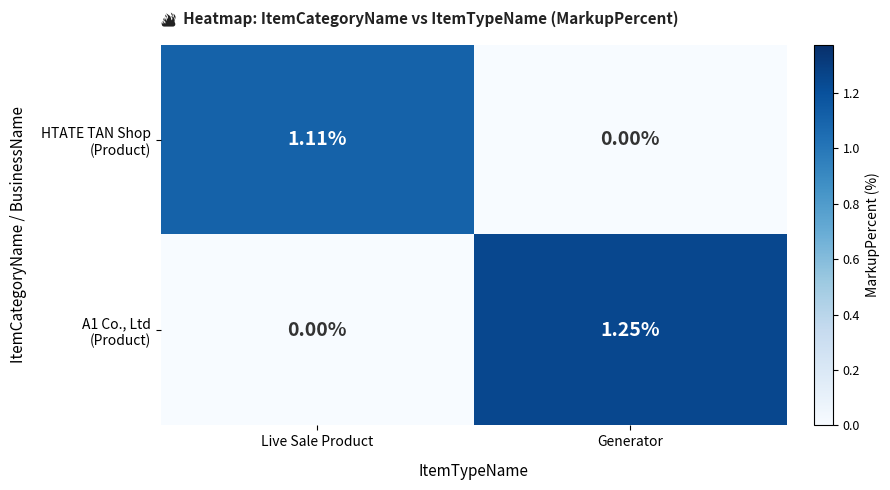

At which category is the sum across all series the highest?

Generator